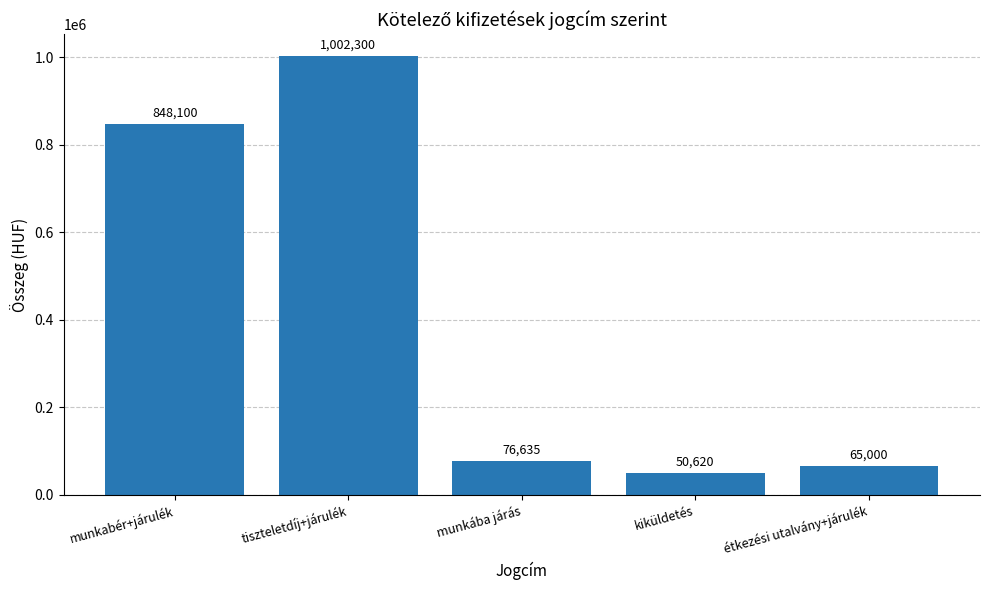

What is the difference between the values at munkába járás and munkabér+járulék?

771465